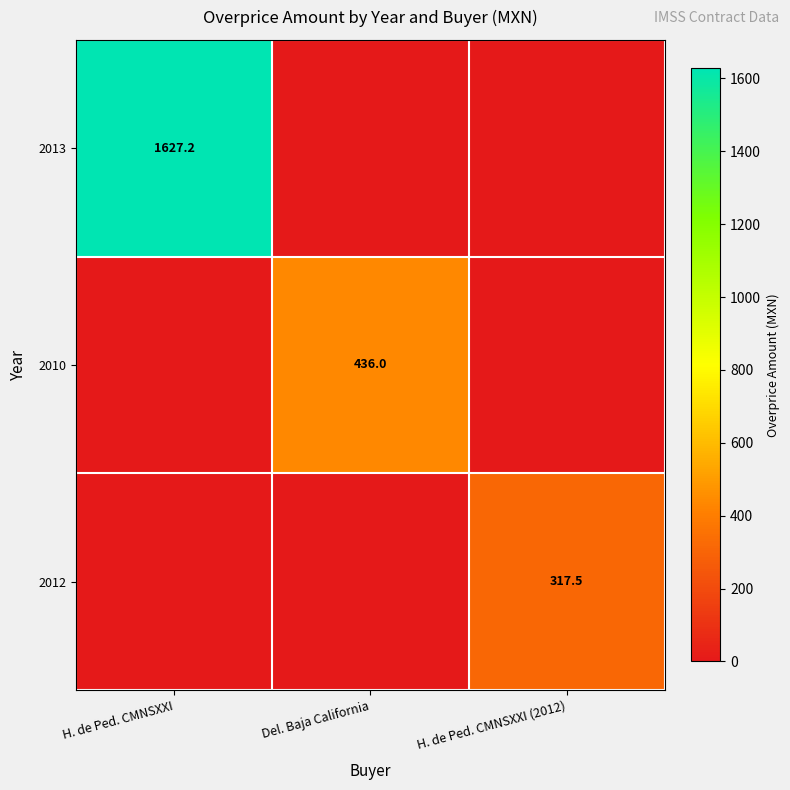

The 2012 series shows 317.5 at H. de Ped. CMNSXXI (2012). True or false?

True